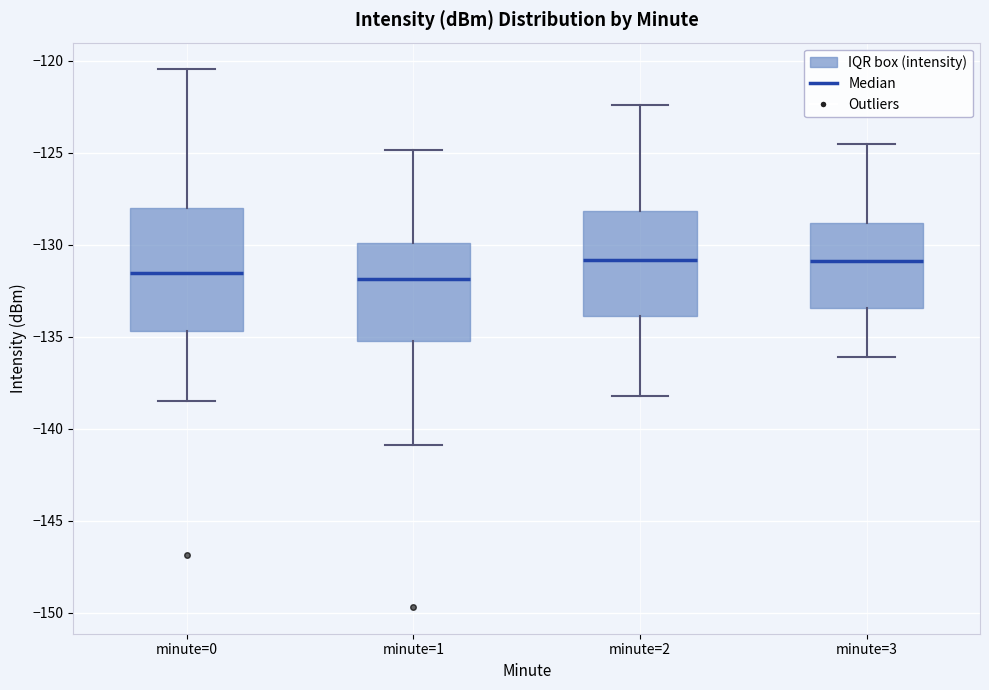

Reading left to right, transcribe this box plot: for each box, give where its median line is, the range the box spans, and where its two whiskers end, as read against the y-axis. The values are not printed on the chart, so give them approximately, as read against the axis.

minute=0: median -131.5, box -134.5 to -128.0, whiskers -138.5 to -120.5
minute=1: median -132.0, box -135.0 to -130.0, whiskers -141.0 to -125.0
minute=2: median -131.0, box -134.0 to -128.0, whiskers -138.0 to -122.5
minute=3: median -131.0, box -133.5 to -129.0, whiskers -136.0 to -124.5